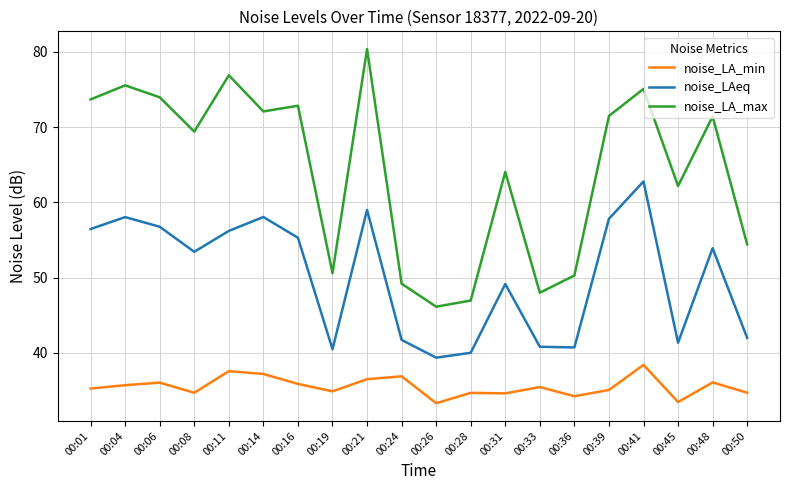

Rank the series at 00:04 from highest to lowest value.

noise_LA_max, noise_LAeq, noise_LA_min